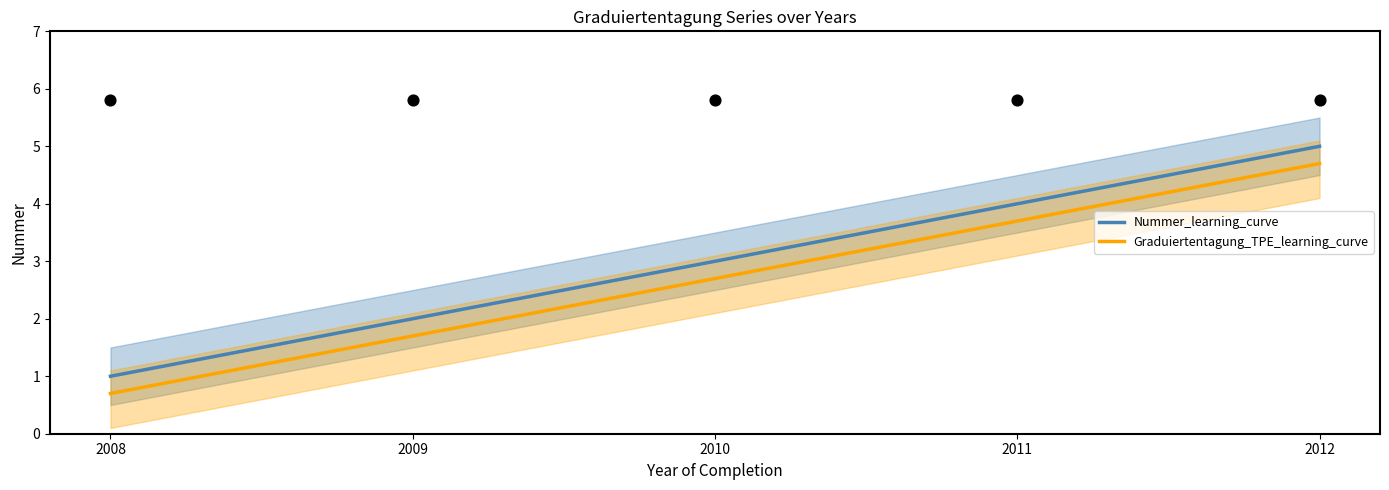

Which series has the largest Y range (max minus min)?

Nummer_learning_curve